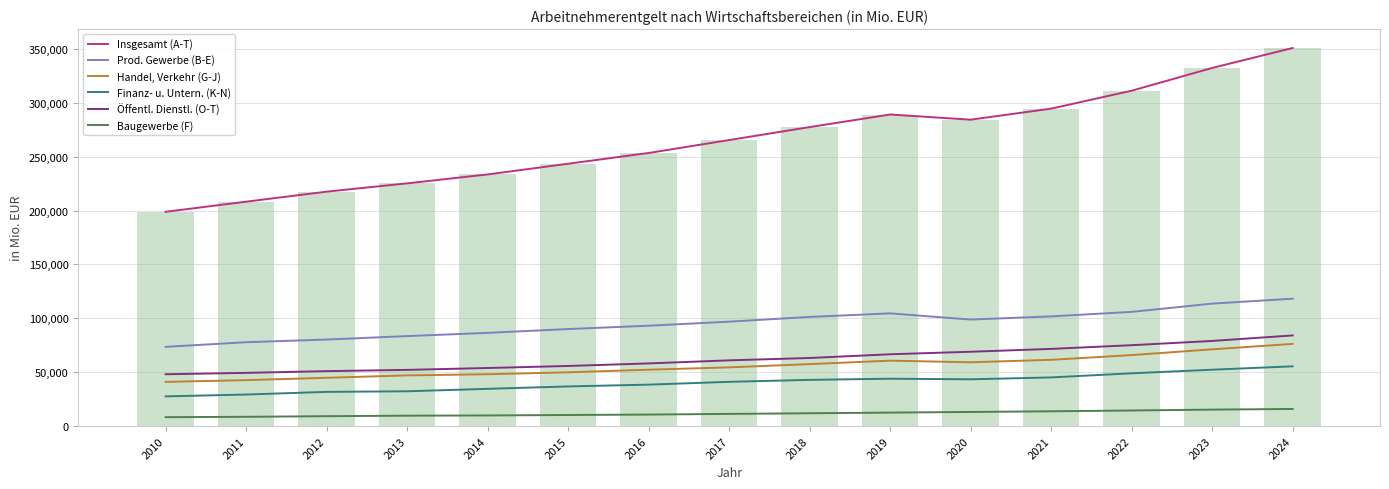

What is the maximum value for Baugewerbe (F)?

15874.9